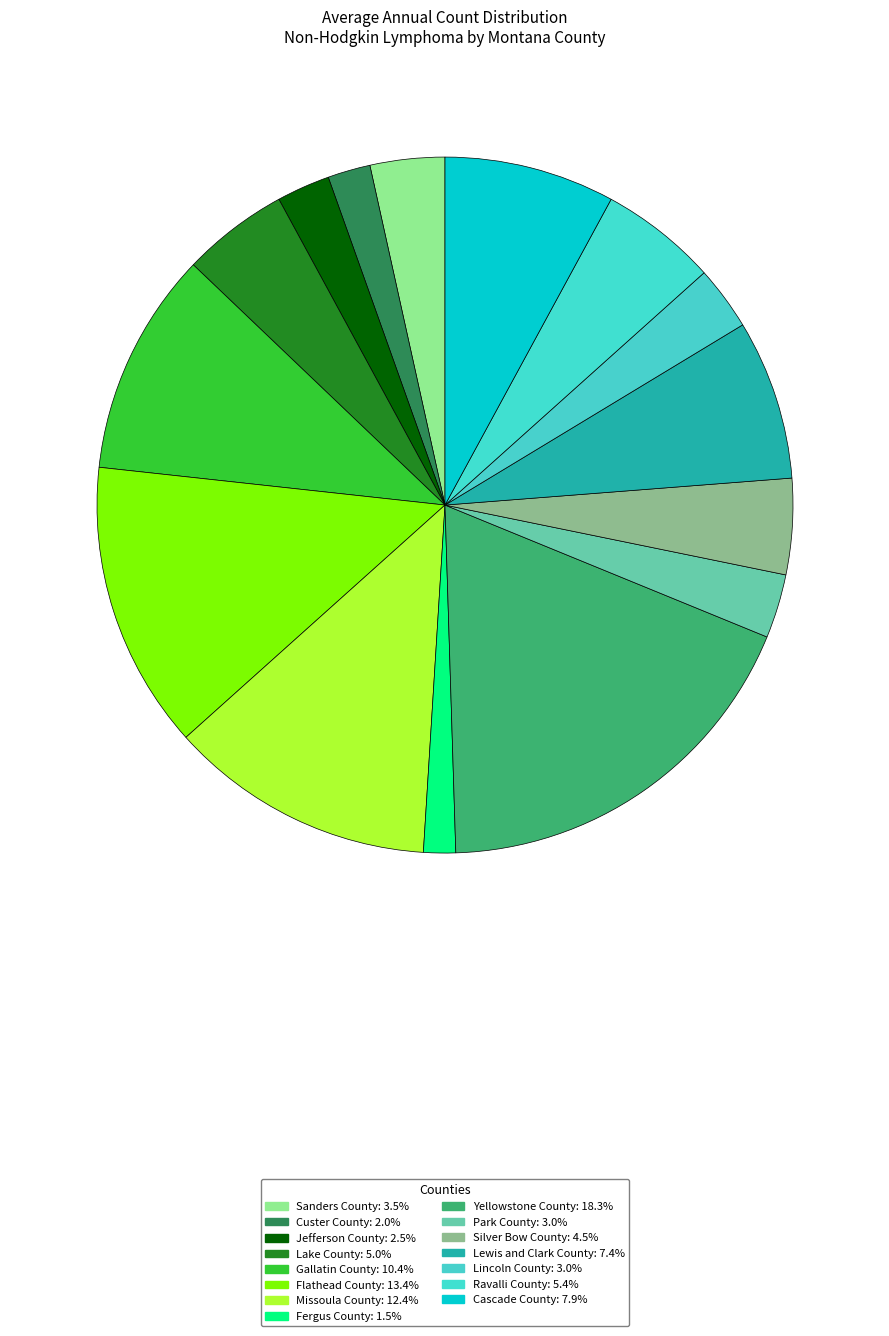

Does Custer County represent more than half of the total?

No